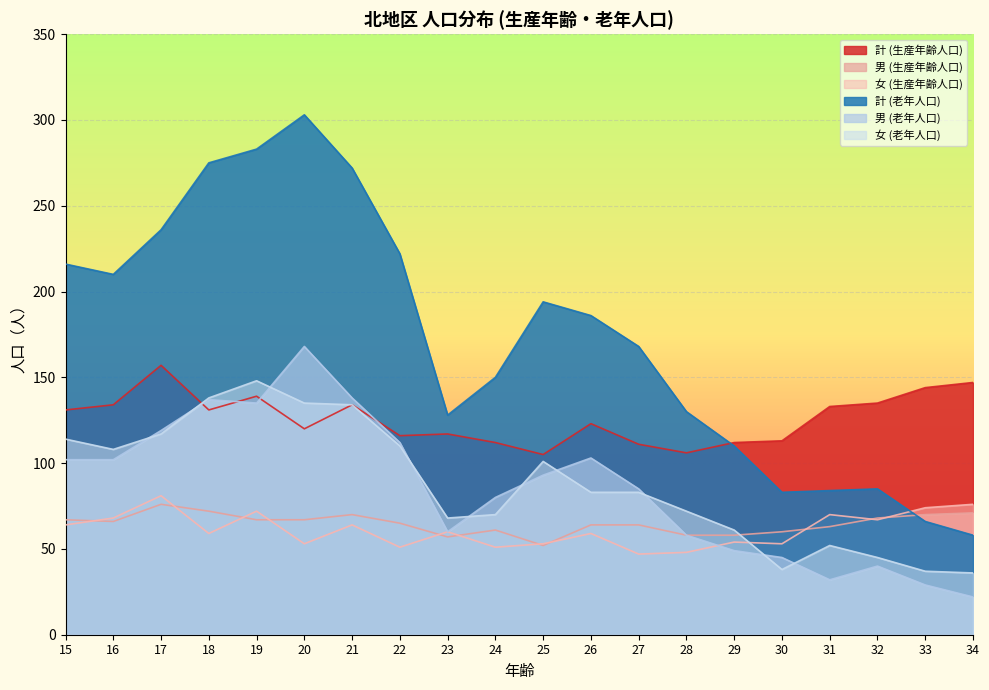

At how many categories does at least one series exceed 144?

13